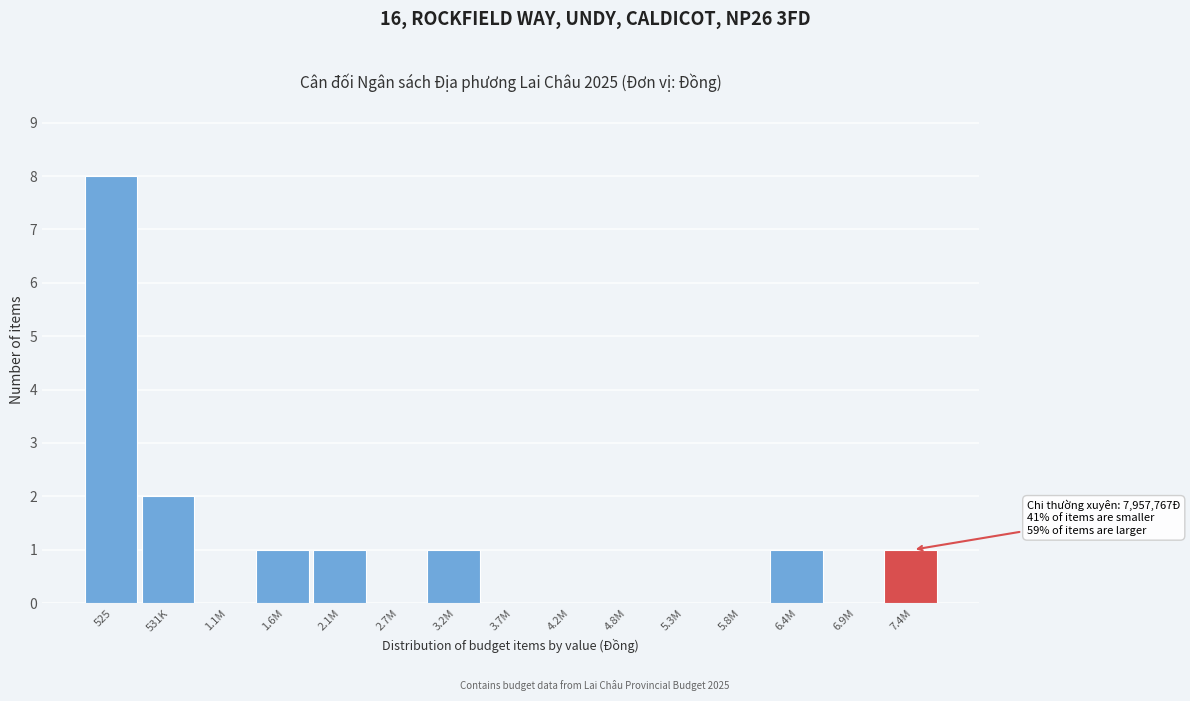

Reading right to left, transcribe all the data shown in this chart.

7.4M=1	6.9M=0	6.4M=1	5.8M=0	5.3M=0	4.8M=0	4.2M=0	3.7M=0	3.2M=1	2.7M=0	2.1M=1	1.6M=1	1.1M=0	531K=2	525=8